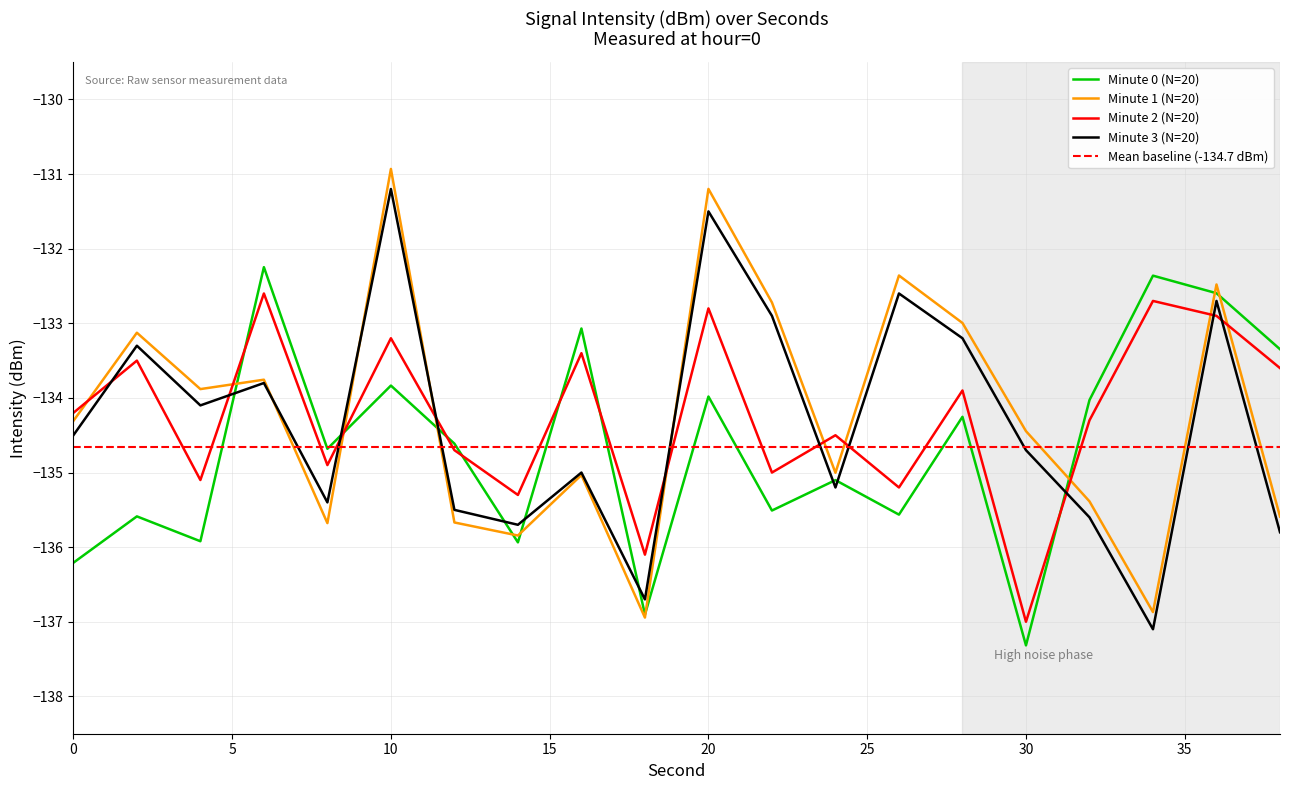

True or false: min2 has more than 0 interior local peaks.

True